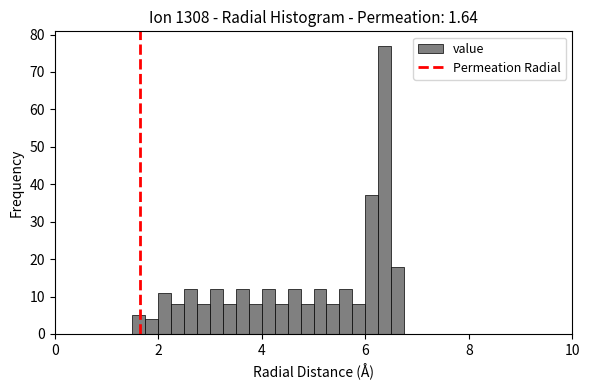

Read against the x-axis, roughly where is the centre of the tallest bar?

6.4